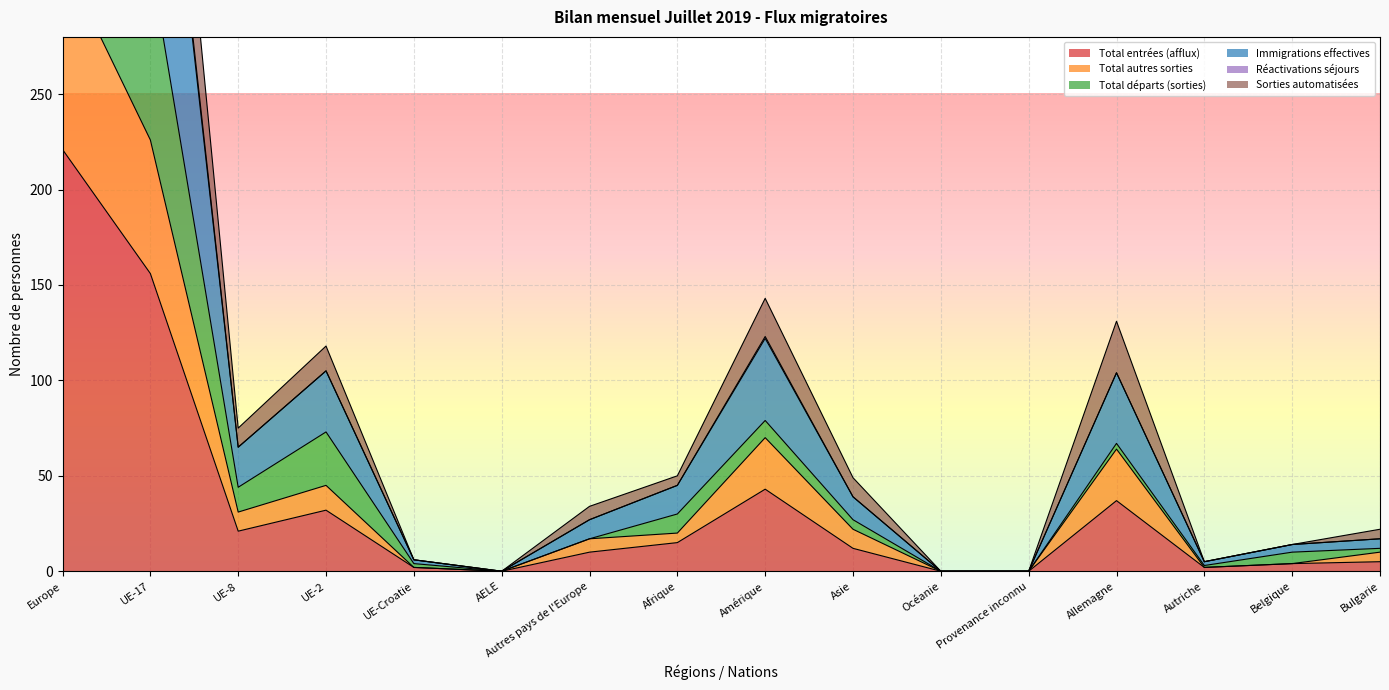

Where is Total entrées (afflux) nearest to the value 110?

UE-17